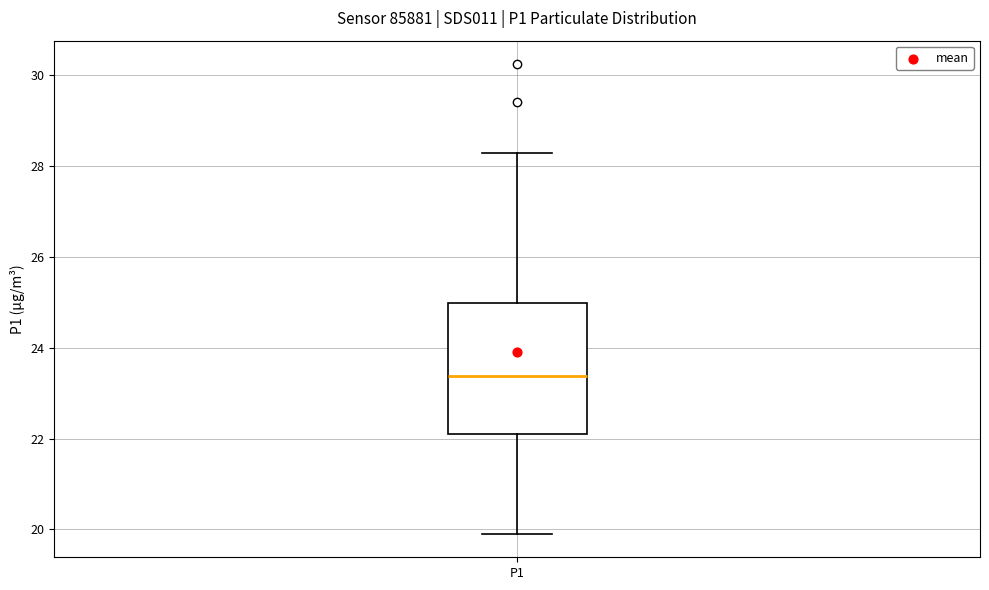

Read this box plot against the y-axis: the position of the median line, the range covered by the box, and the ends of both whiskers. The values are not printed on the chart, so give them approximately, as read against the axis.

median 23.4, box 22.0 to 25.0, whiskers 20.0 to 28.4